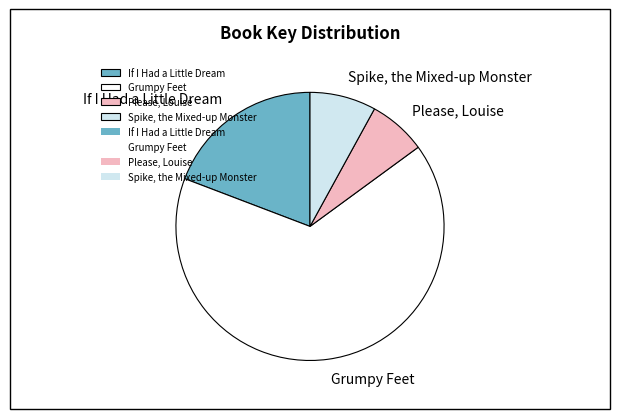

The Please, Louise slice represents 7% of the pie. True or false?

True